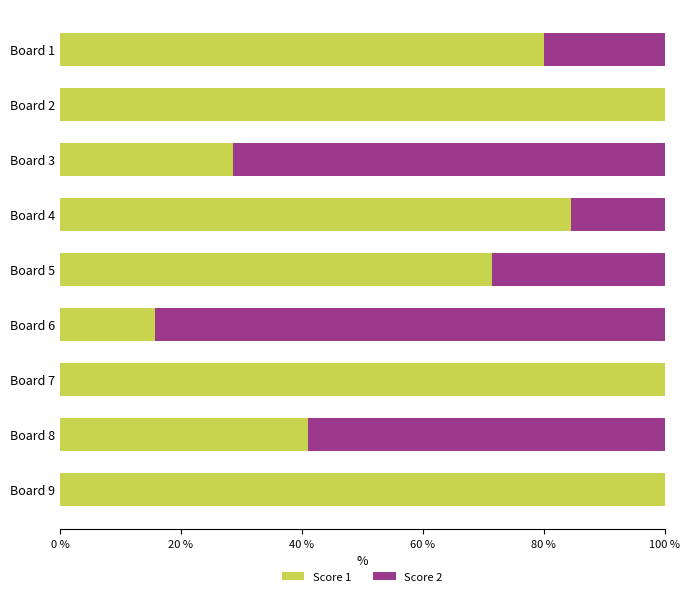

What is the total value across all series at Board 9?

100.0